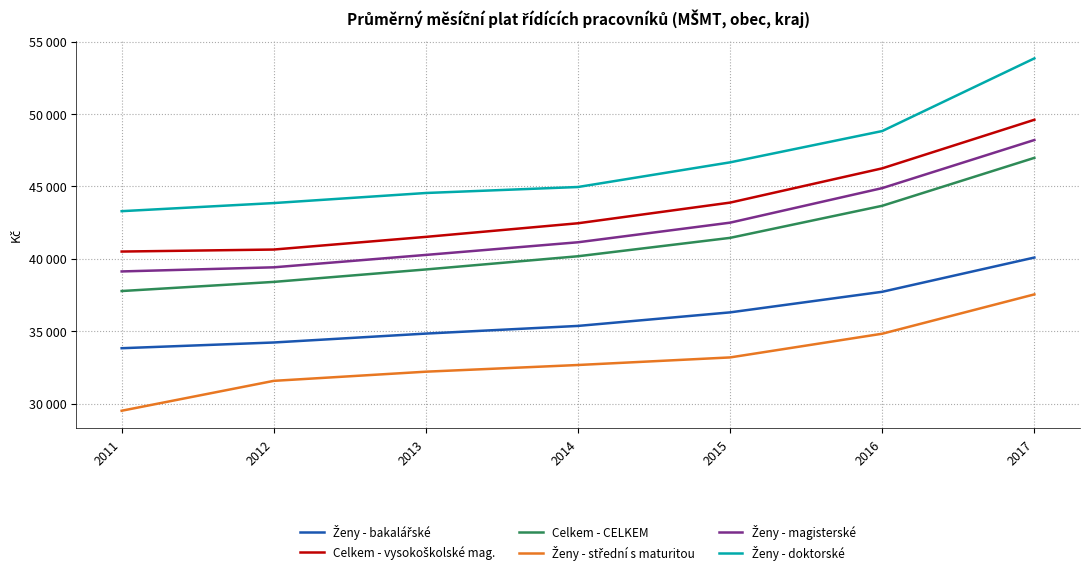

At which label does Celkem - vysokoškolské mag. reach its peak?

2017